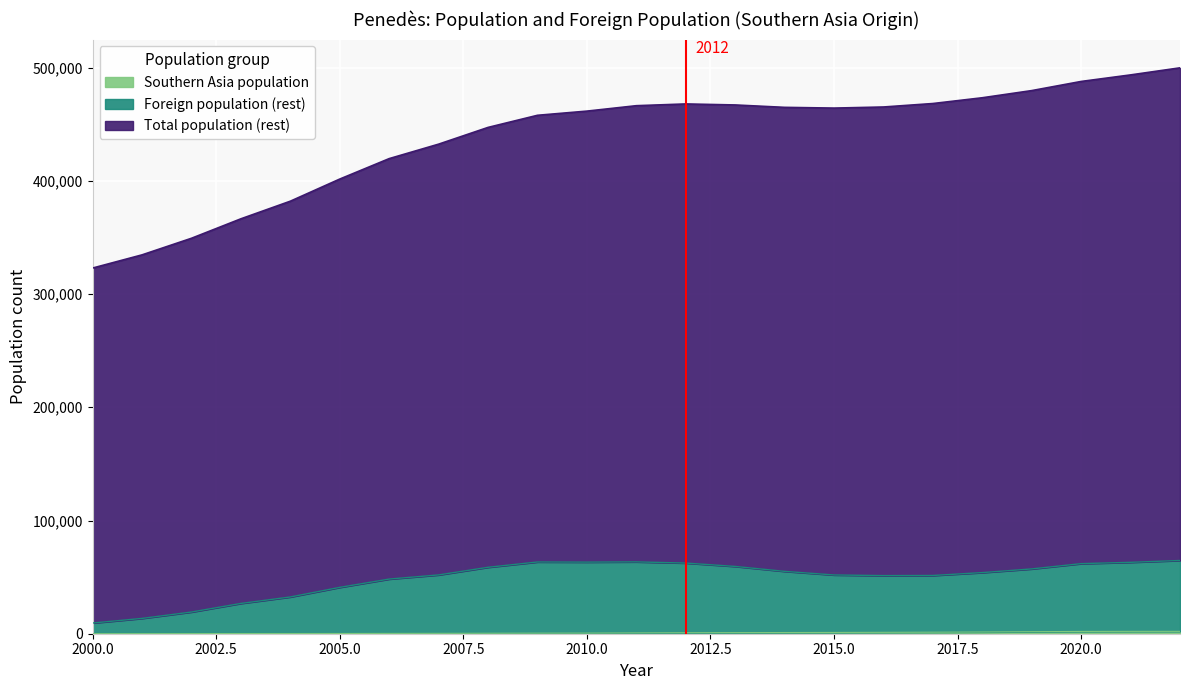

What is the smallest value displayed?

56